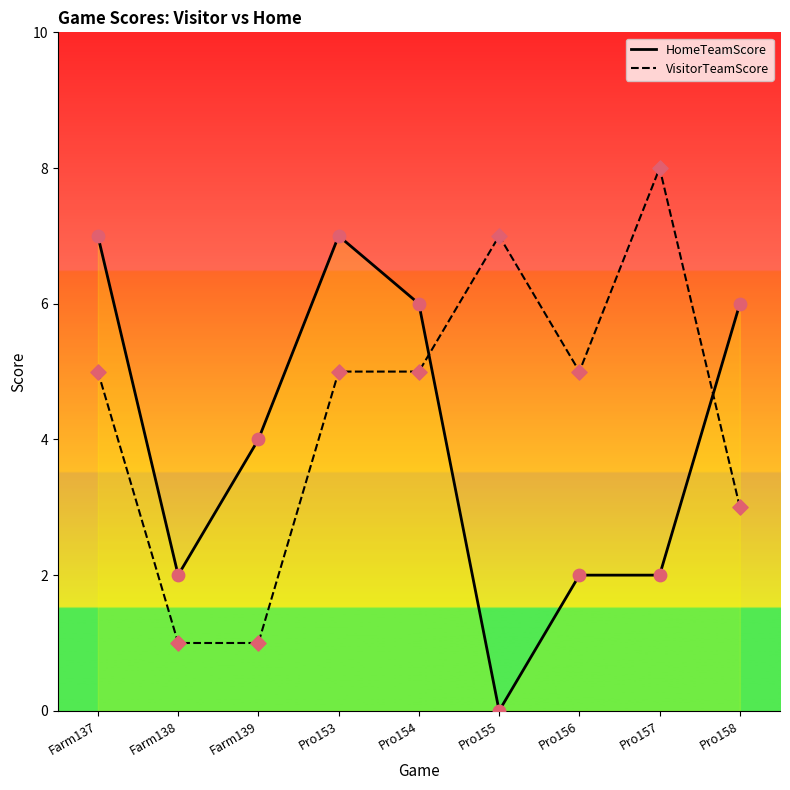

Is the value of VisitorTeamScore at Farm139 greater than the value of HomeTeamScore at Farm139?

No